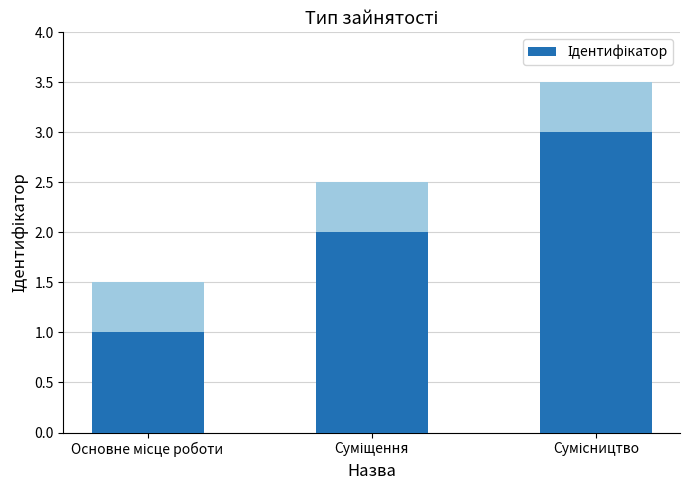

Rank the categories by value from highest to lowest.

Сумісництво, Суміщення, Основне місце роботи